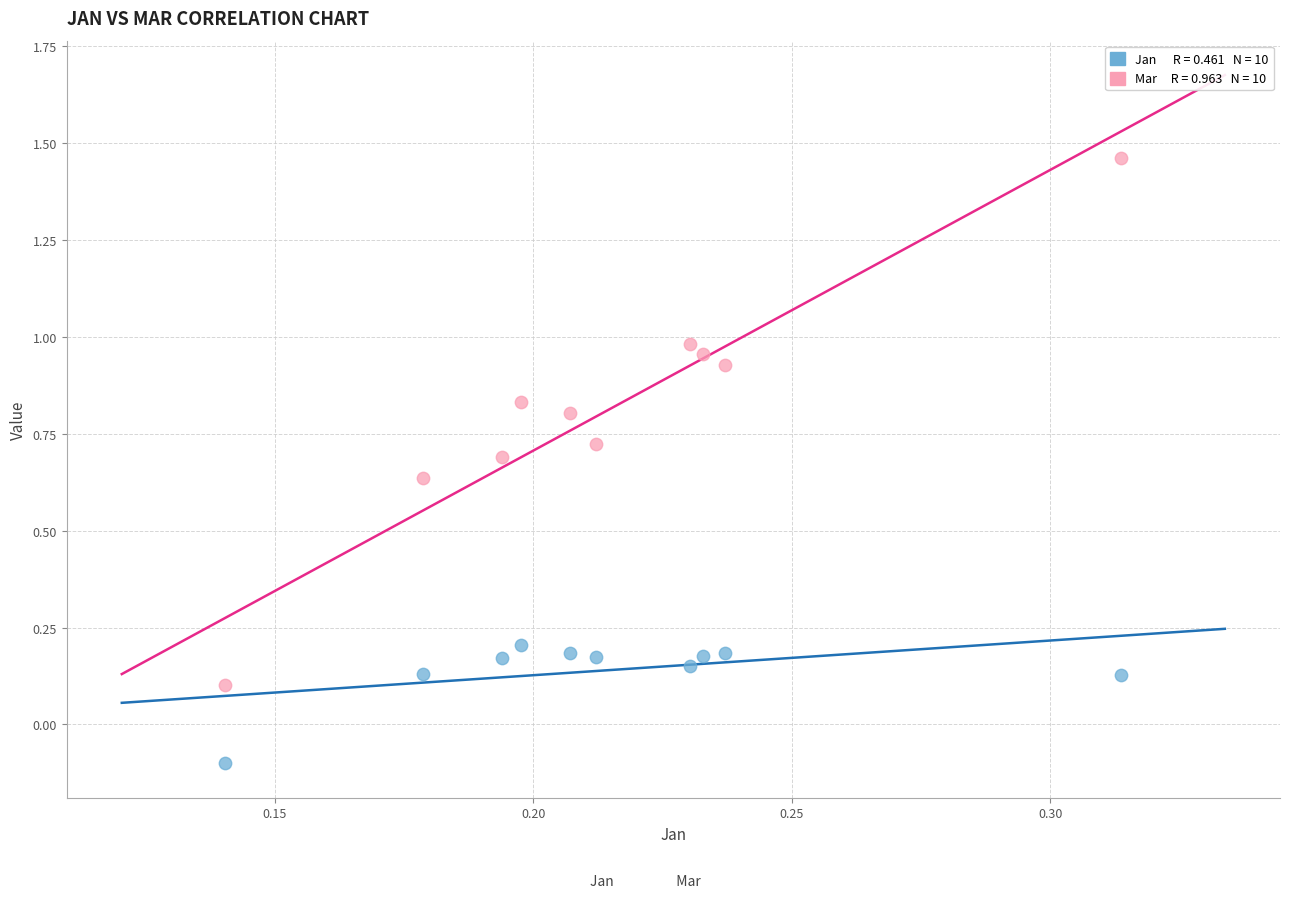

Across all data points, what is the range of Y values (max minus min)?

1.6